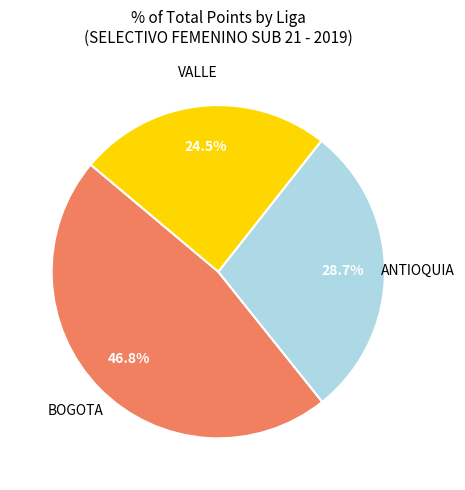

Is there a majority slice in this chart?

No